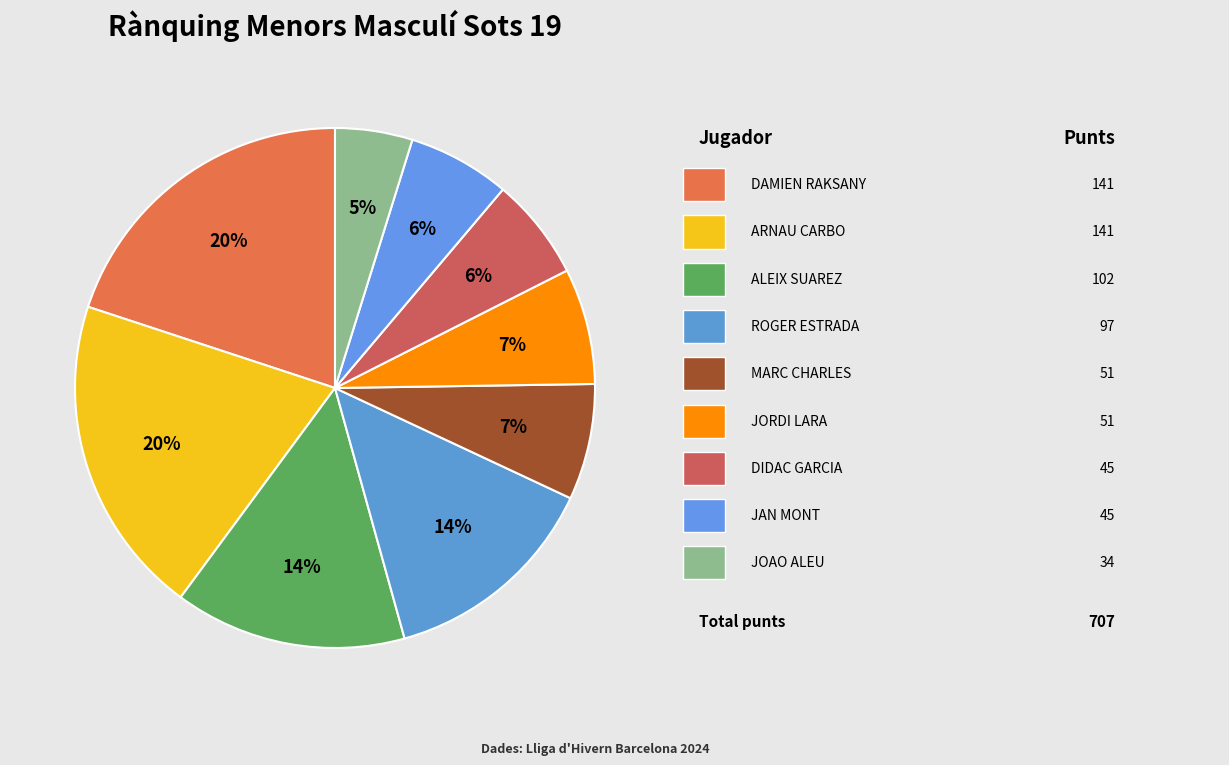

How many slices are in this pie chart?

9